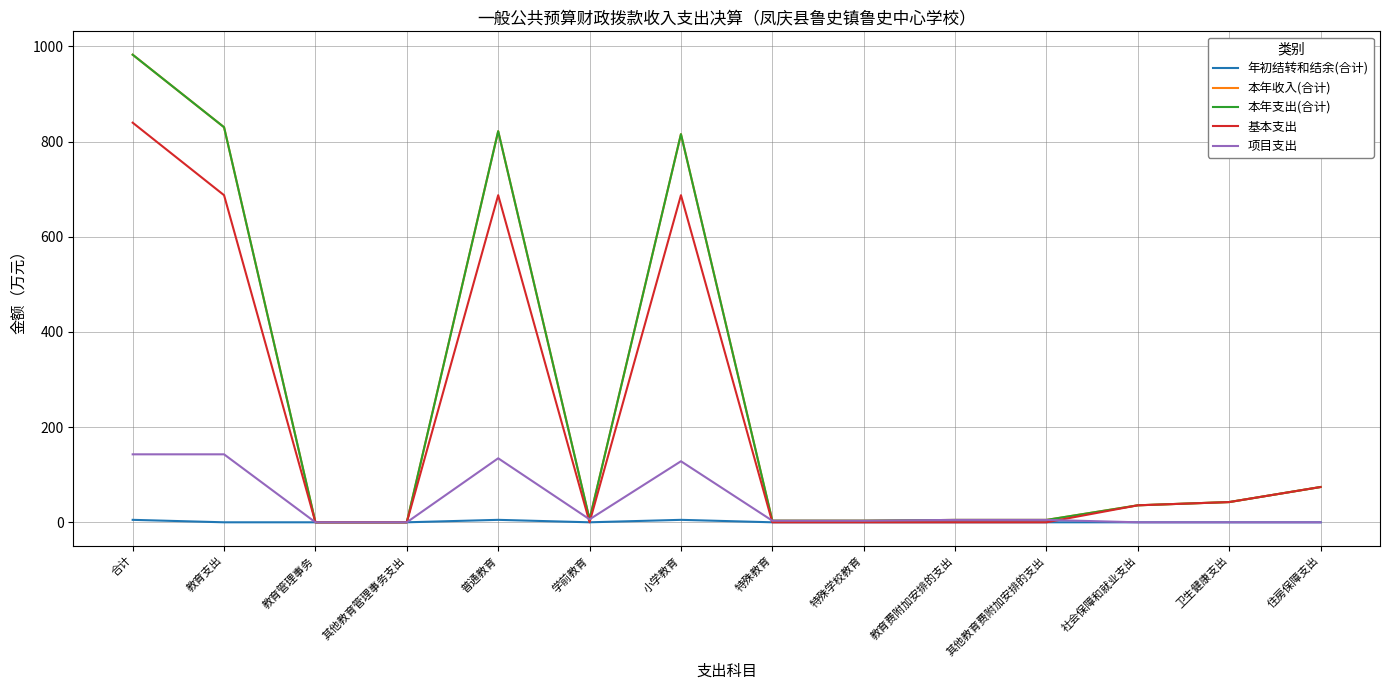

True or false: 项目支出 has a value of -47.6 at 教育管理事务.

False